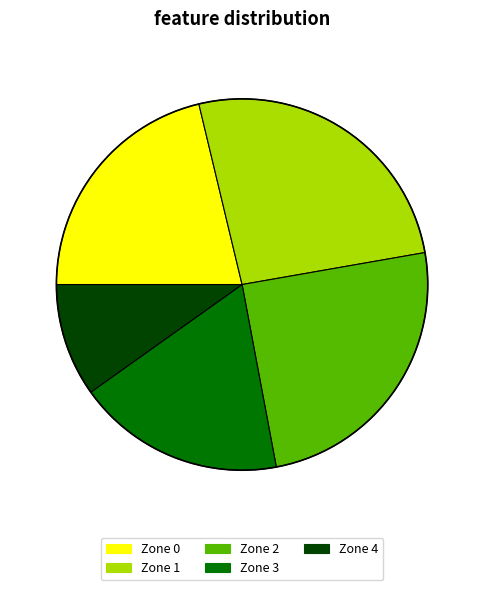

Approximately how many times larger is the value at Zone 4 compared to Zone 1?

0.4